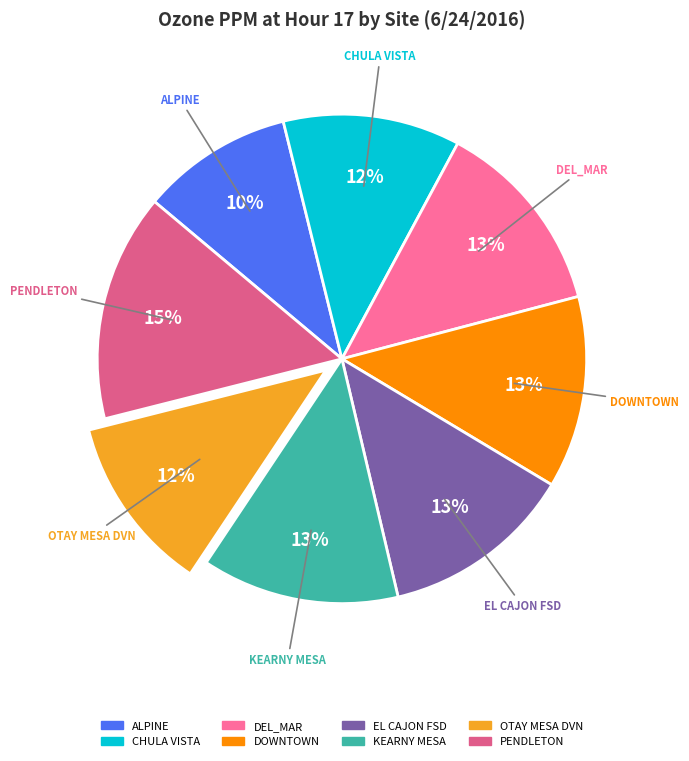

Is the sum of CHULA VISTA and DEL_MAR greater than half?

No